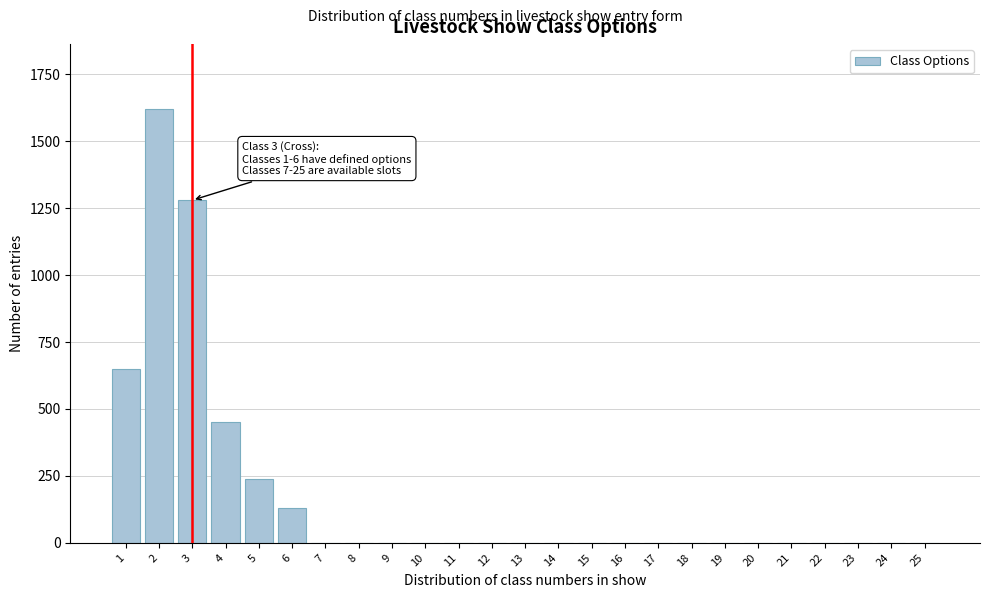

Reading left to right, what are all the values shown in this chart?

1=650	2=1620	3=1280	4=450	5=240	6=130	7=0	8=0	9=0	10=0	11=0	12=0	13=0	14=0	15=0	16=0	17=0	18=0	19=0	20=0	21=0	22=0	23=0	24=0	25=0